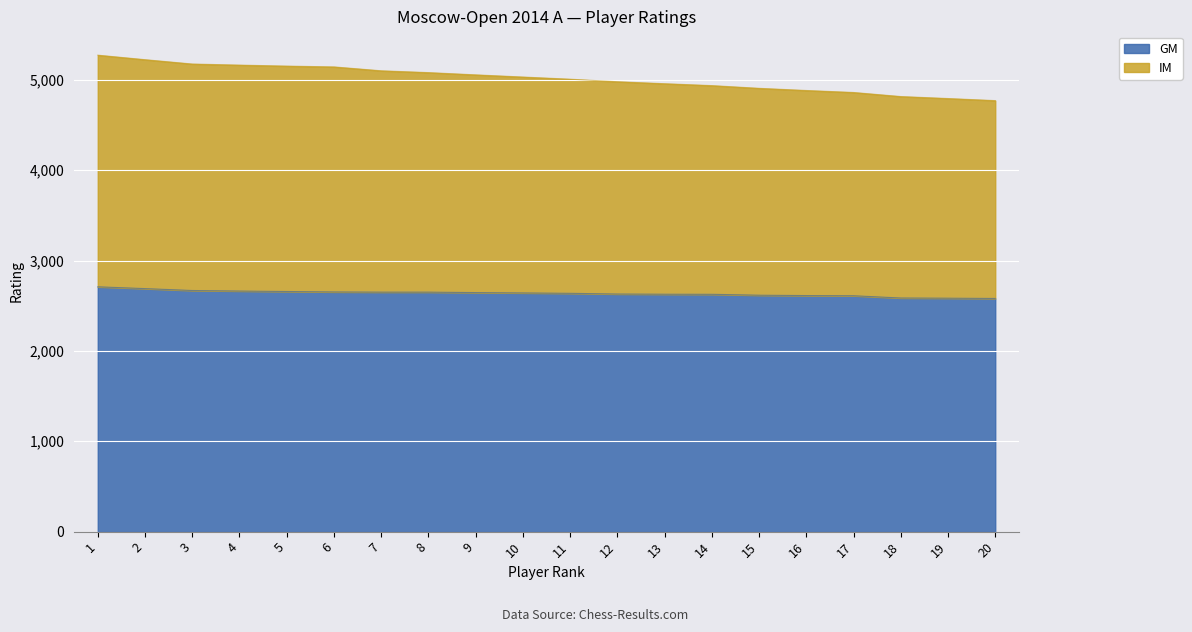

How many data points in IM are less than 5032?

10